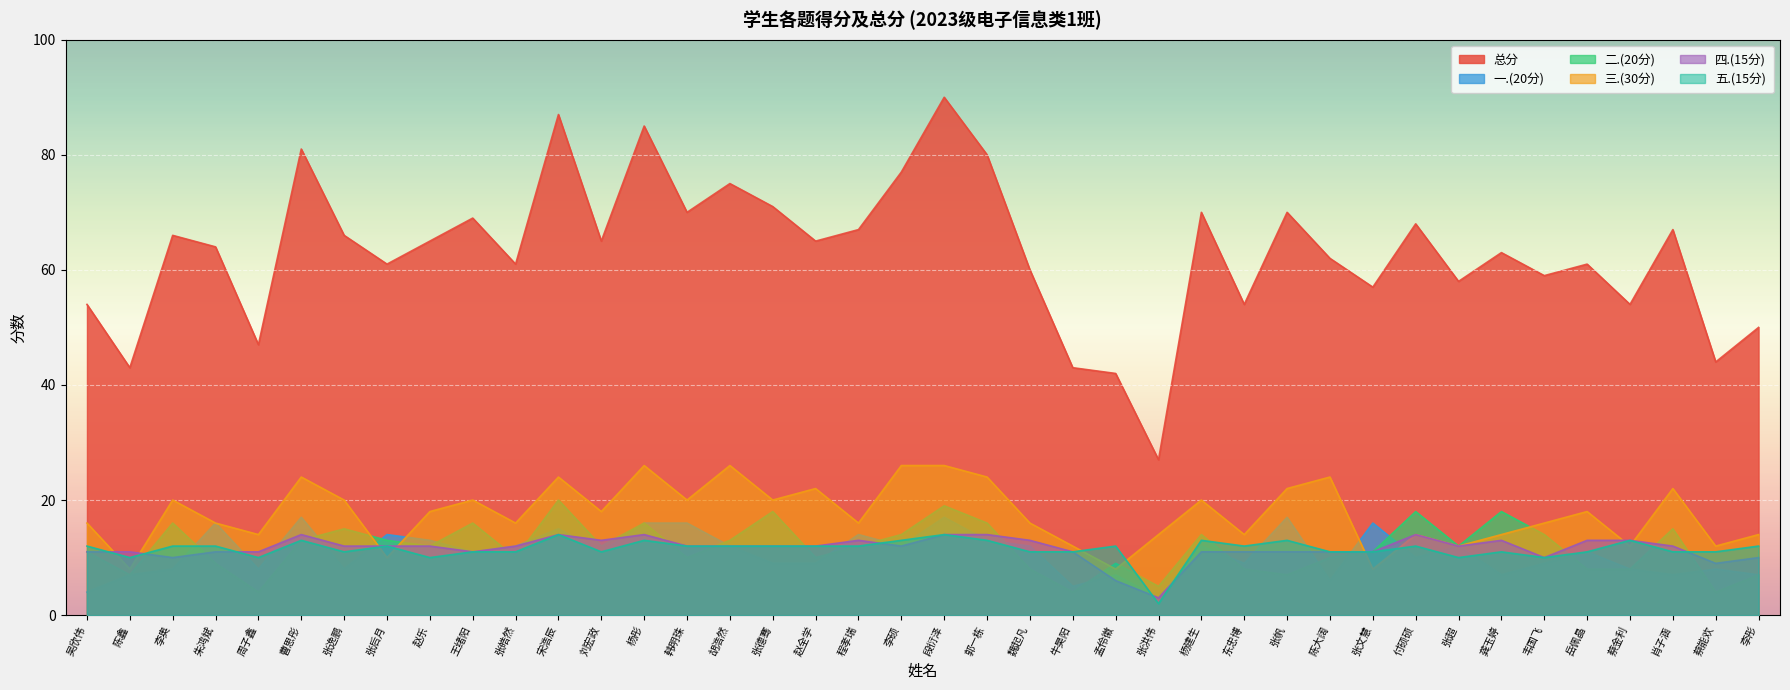

Does the chart display data point markers on the line(s)?

No